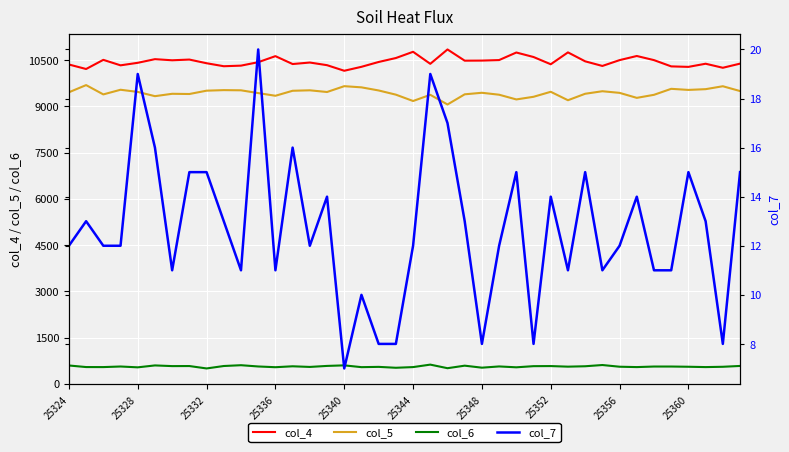

True or false: col_6 and col_4 cross at least once.

False